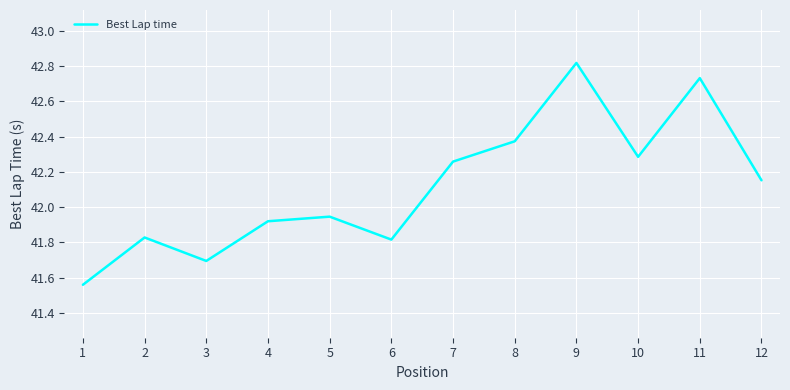

Where is the first local minimum?

3